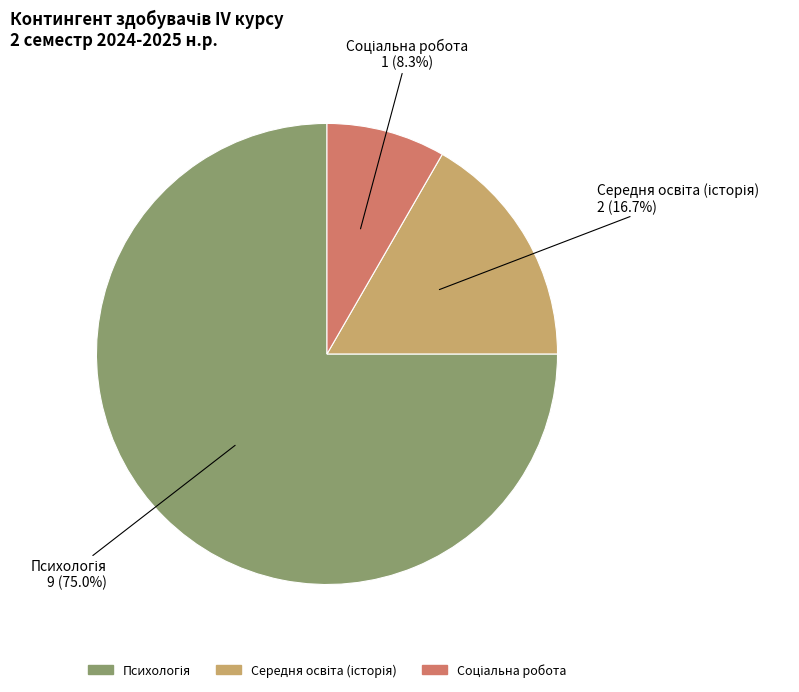

Is there a majority slice in this chart?

Yes